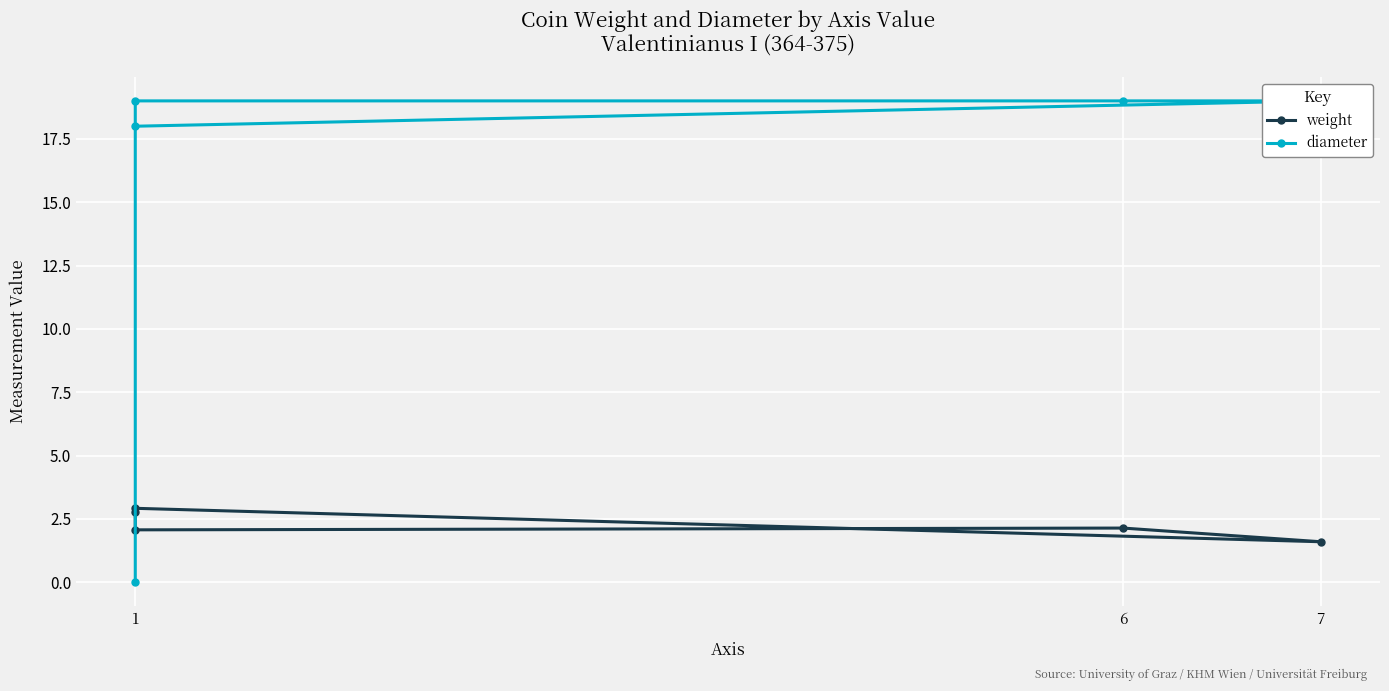

True or false: weight and diameter cross at least once.

True